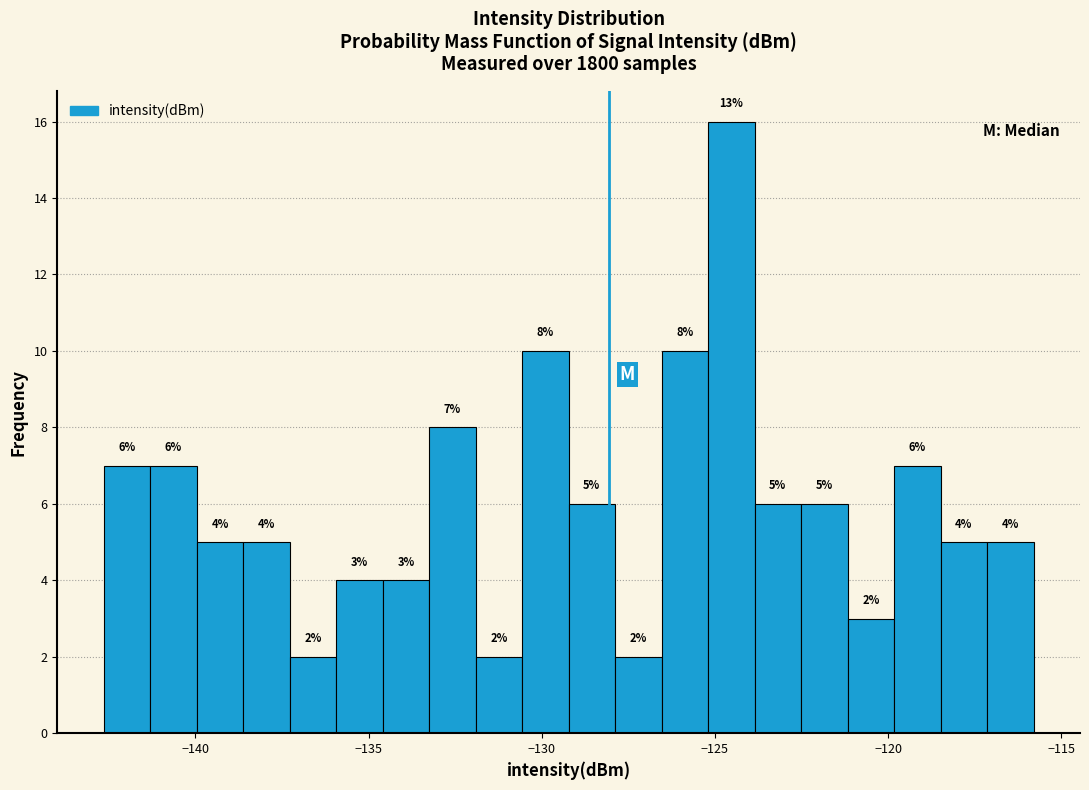

Around what value on the x-axis is the tallest bar? Give the approximate position of its centre, as read against the axis.

-124.5